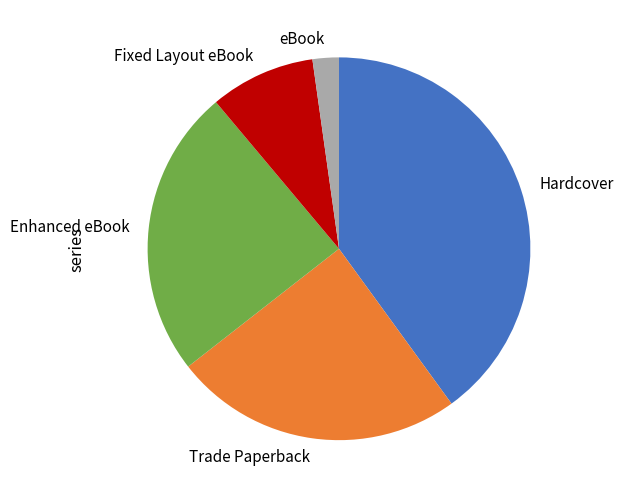

The Fixed Layout eBook slice represents 9% of the pie. True or false?

True